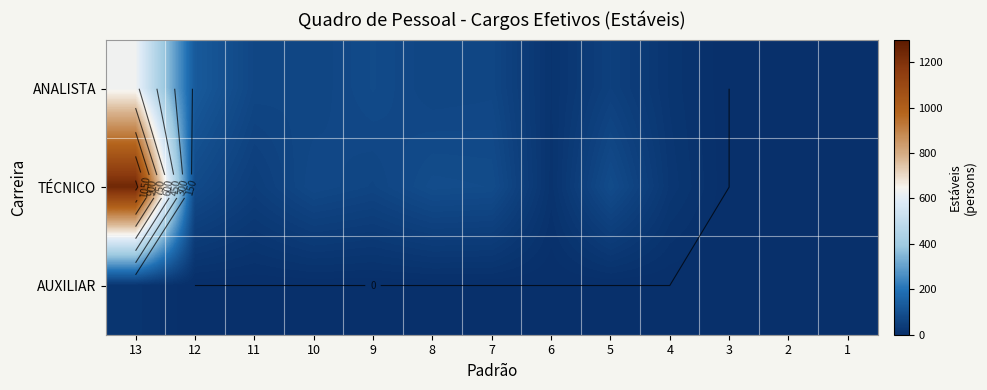

Is the value of TÉCNICO at 7 greater than the value of AUXILIAR at 3?

Yes